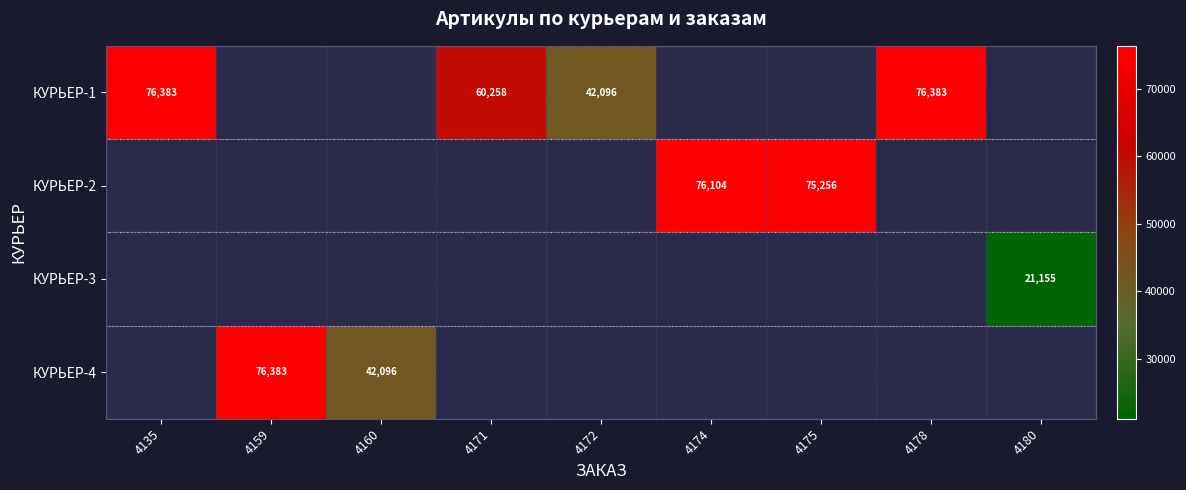

At which category is the sum across all series the highest?

4135